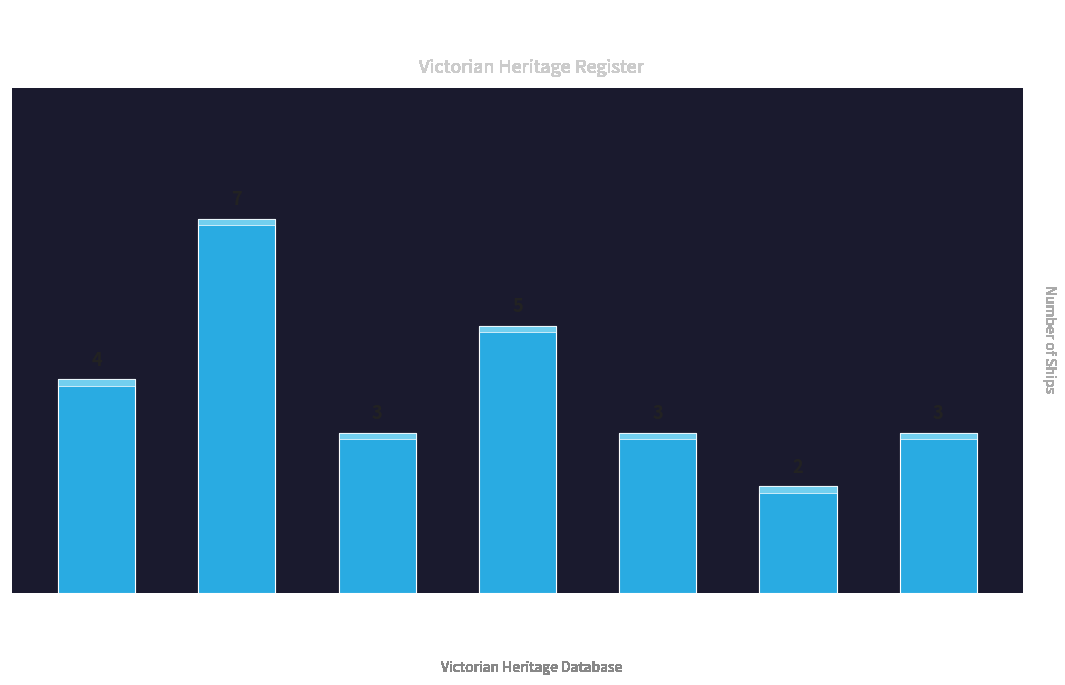

The value at Cape Schanck is 1. True or false?

False